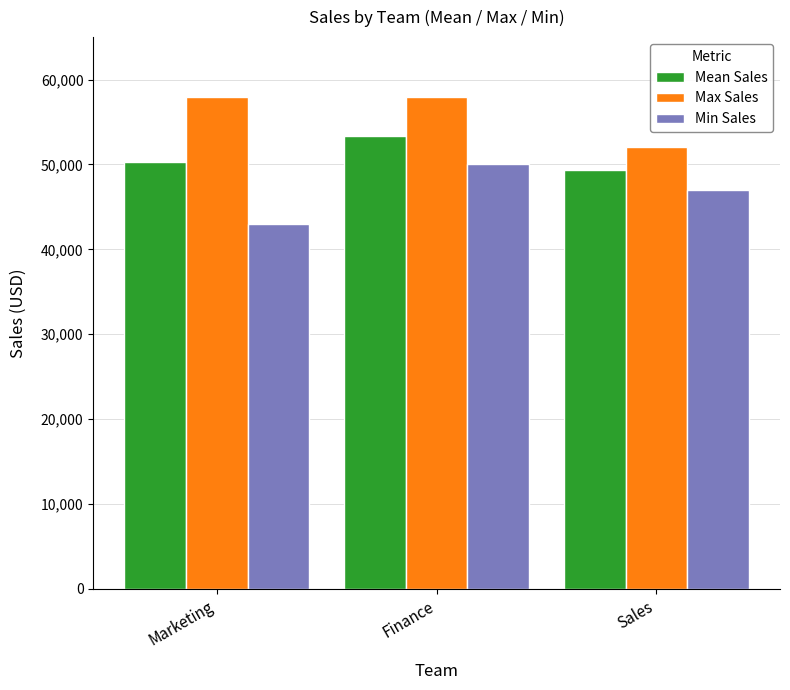

Read the Min Sales value at Marketing.

43000.0